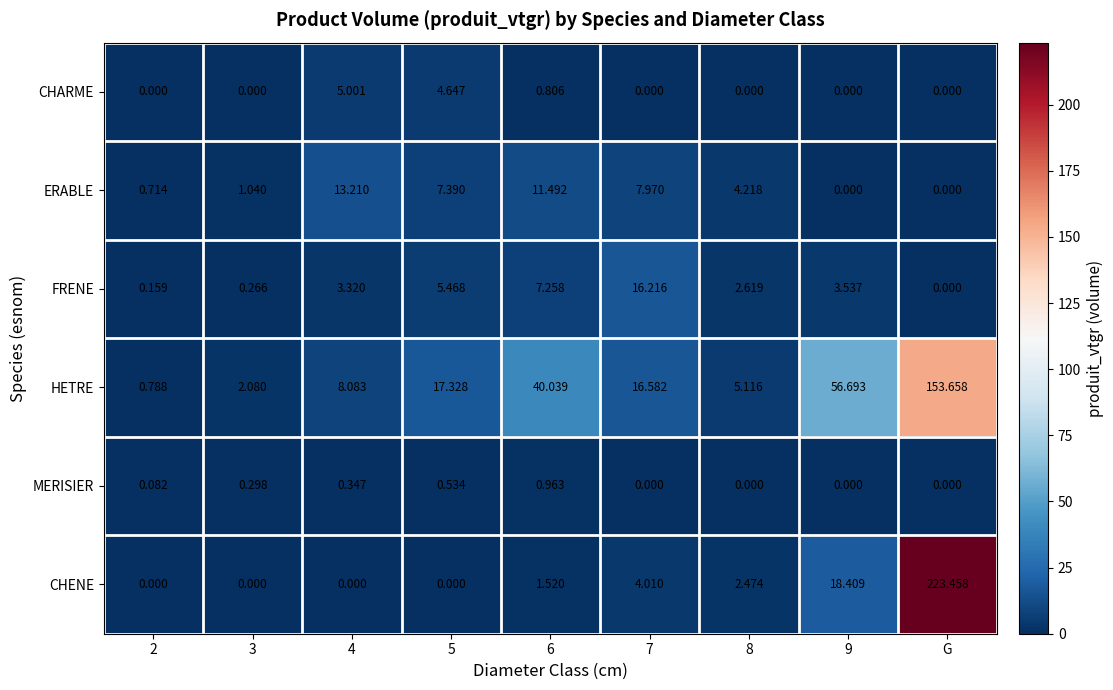

Rank the series by their maximum value, from lowest to highest.

MERISIER, CHARME, ERABLE, FRENE, HETRE, CHENE